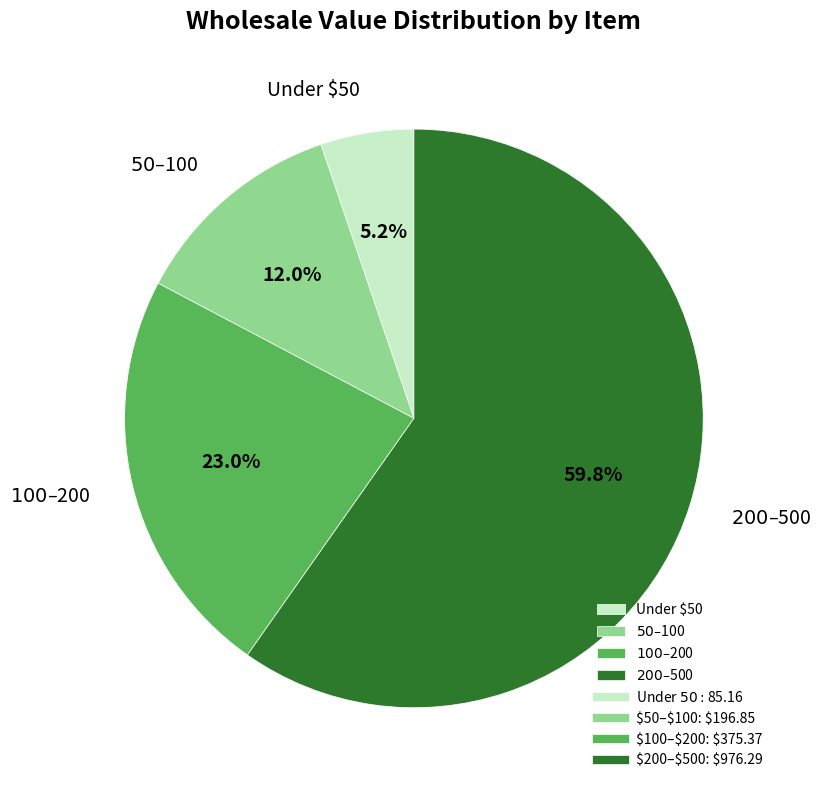

Which category has the smallest portion of the pie?

Under $50